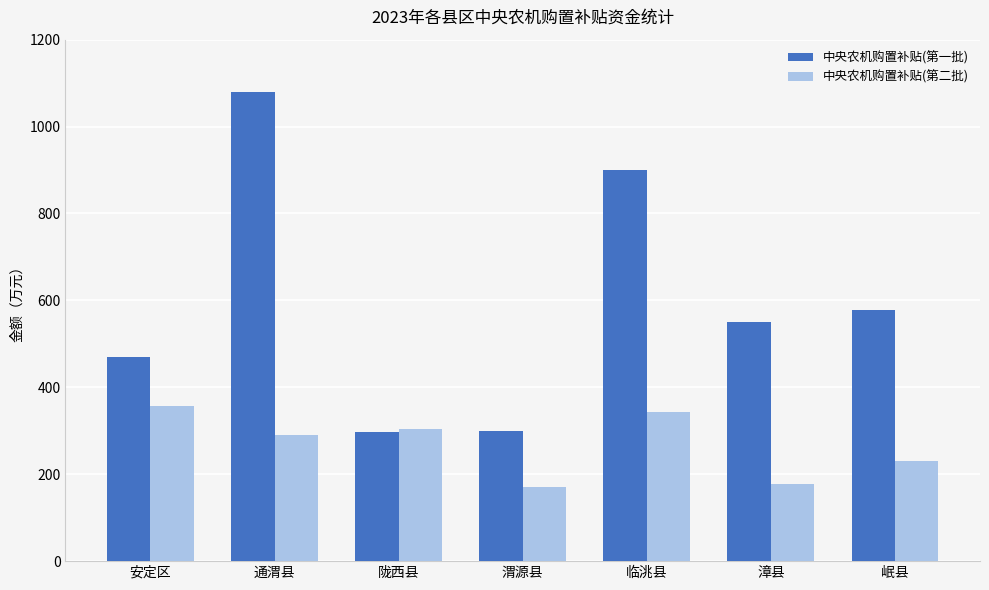

What is the label of the 1st bar from the right?

岷县